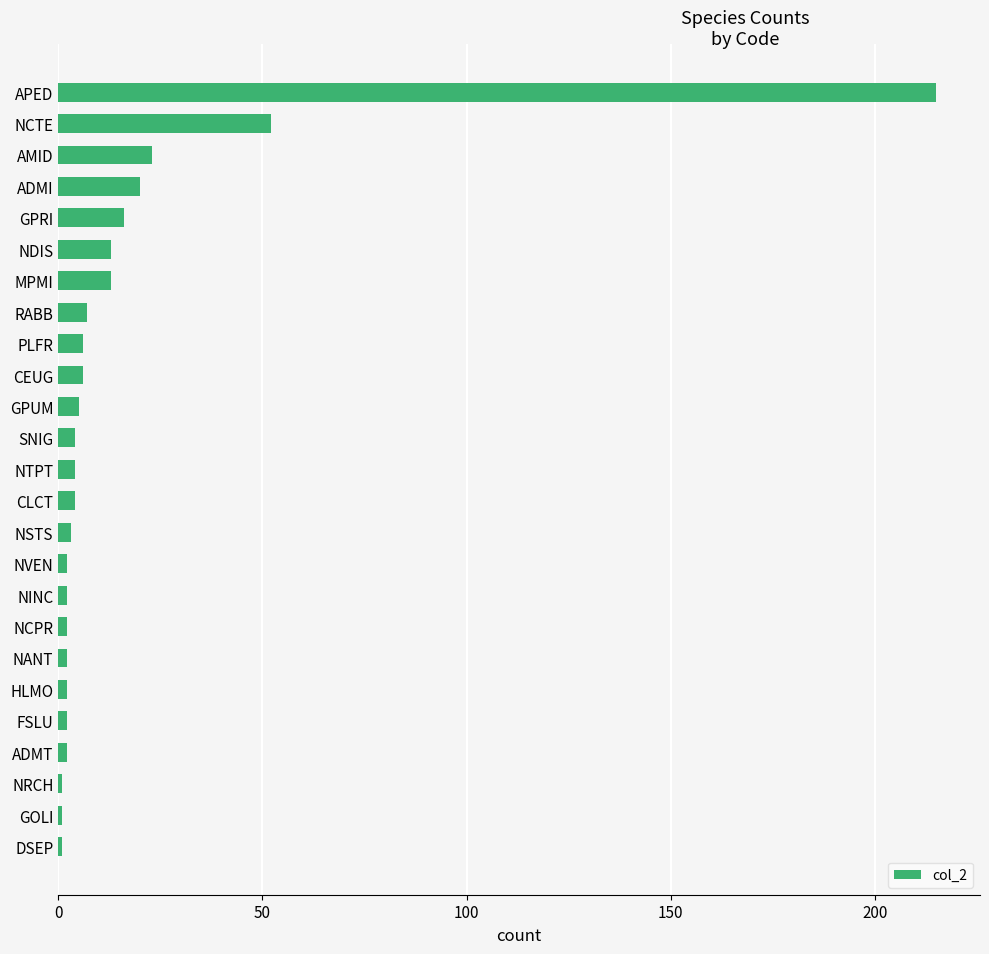

What is the label of the 5th bar from the bottom?

FSLU